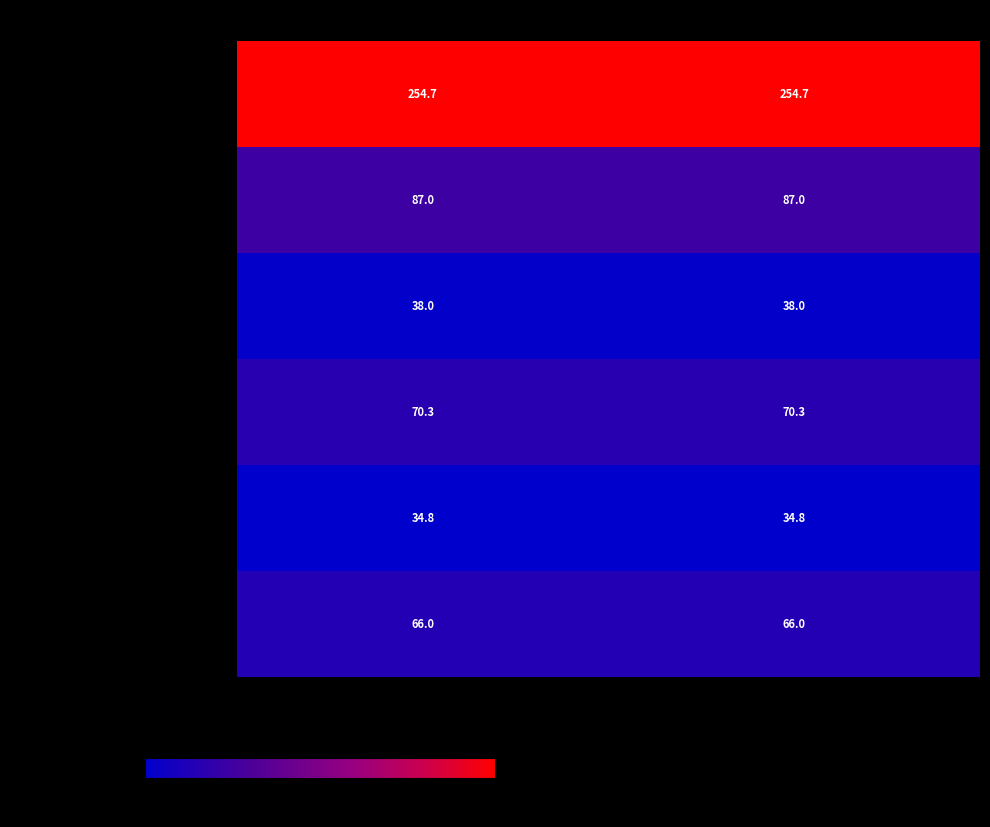

What is the difference between the highest and lowest values at Завтрак?

219.9